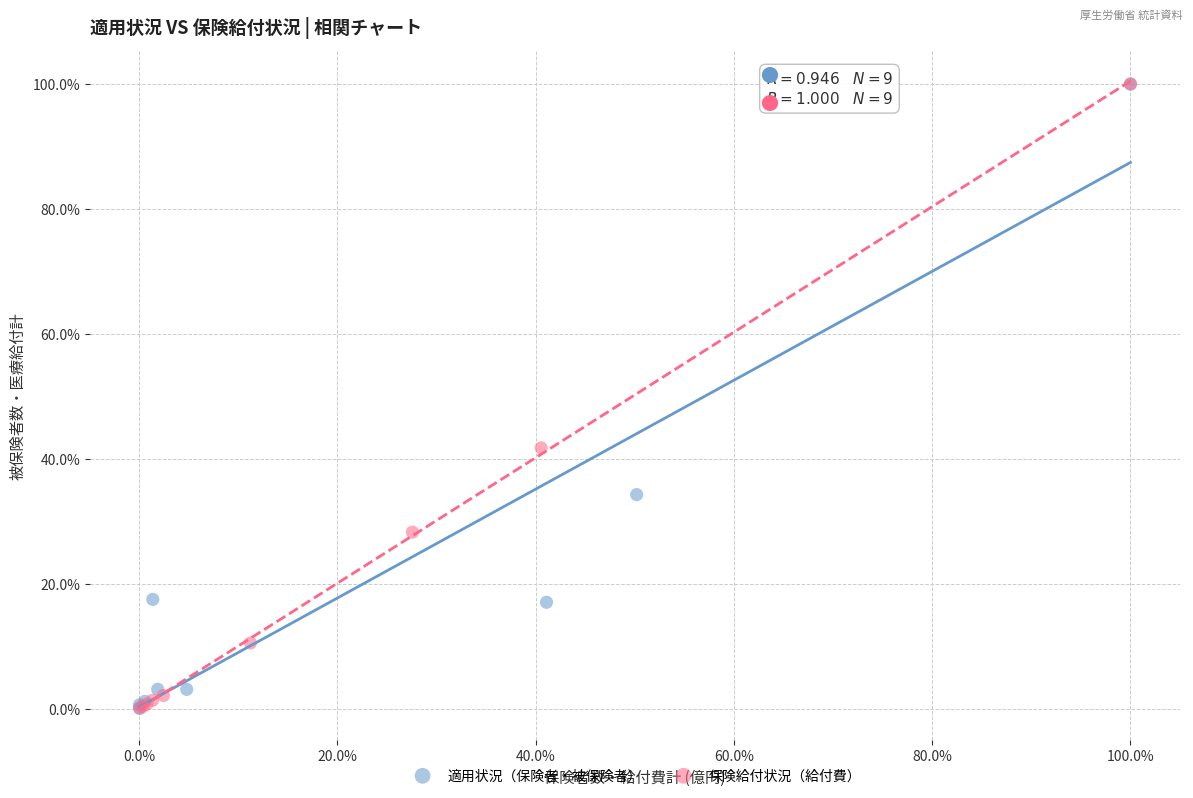

What are all the series names shown in the legend?

適用状況（保険者・被保険者）, 保険給付状況（給付費）